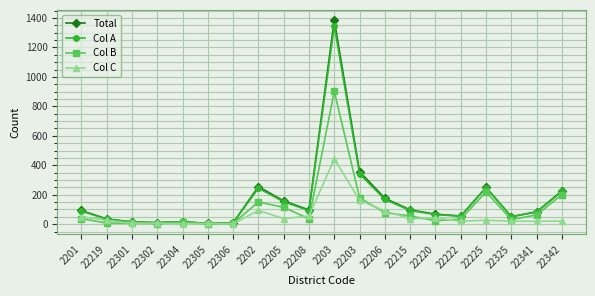

What is the value of the Col A point at the 12th from the left?

341